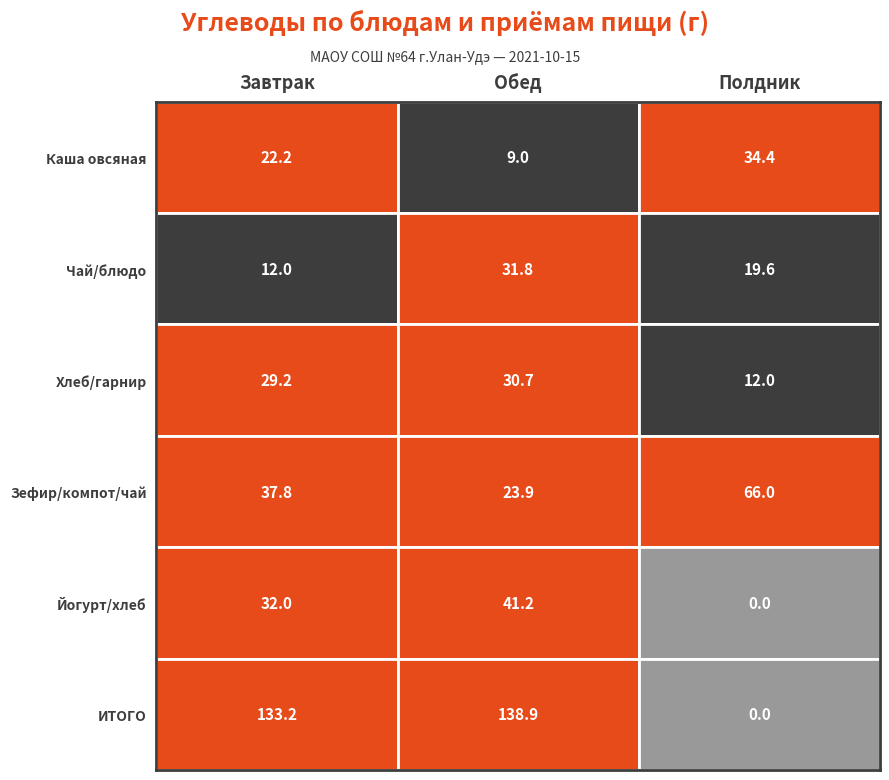

Reading left to right, list all the values displayed in this chart.

Завтрак: 22.2	12.0	29.2	37.8	32.0	133.2
Обед: 9.0	31.8	30.7	23.9	41.2	138.9
Полдник: 34.4	19.6	12.0	66.0	0.0	0.0